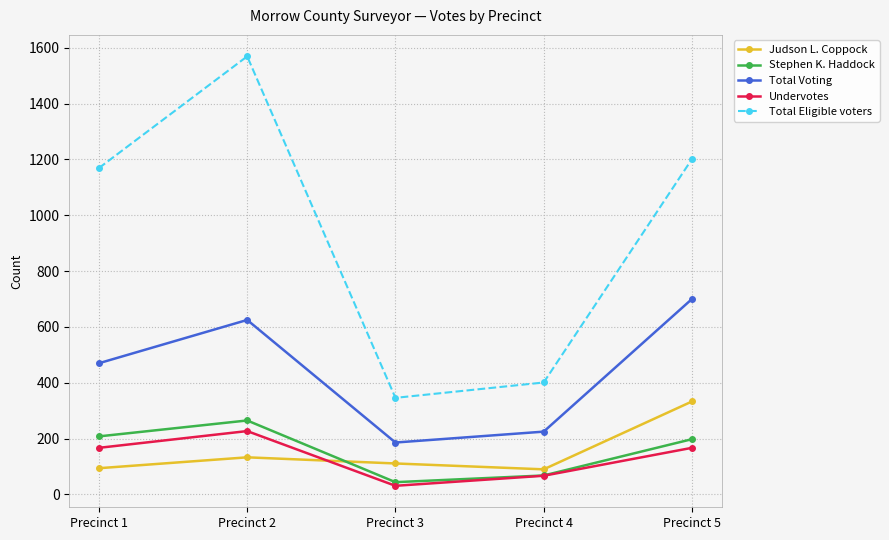

What are all the series names shown in the legend?

Judson L. Coppock, Stephen K. Haddock, Total Voting, Undervotes, Total Eligible voters